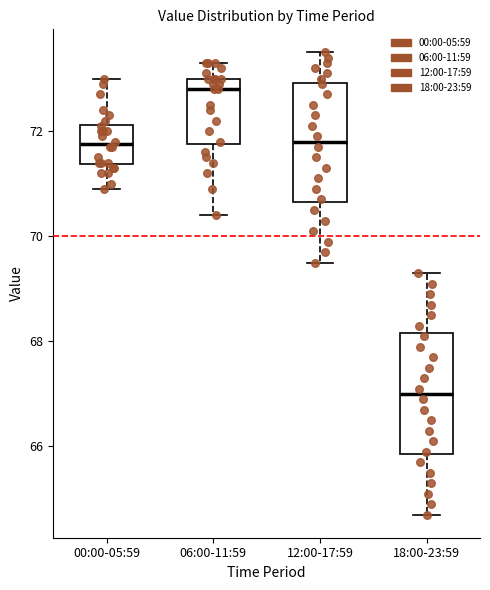

Where does the lower whisker of the box for 06:00-11:59 end on the y-axis? The values are not printed on the chart, so give them approximately, as read against the axis.

70.4